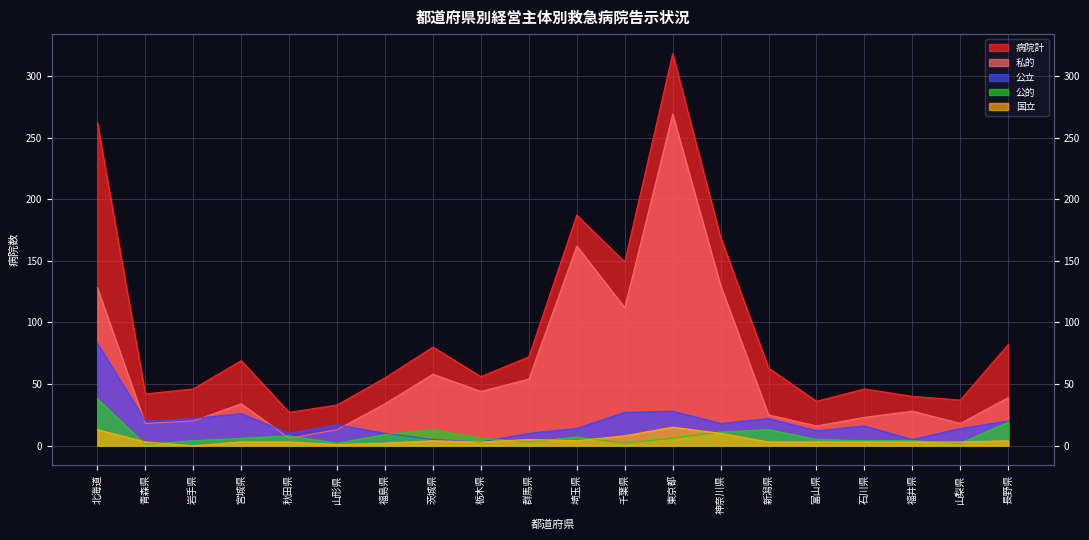

What is the average value of the 公的 series?

8